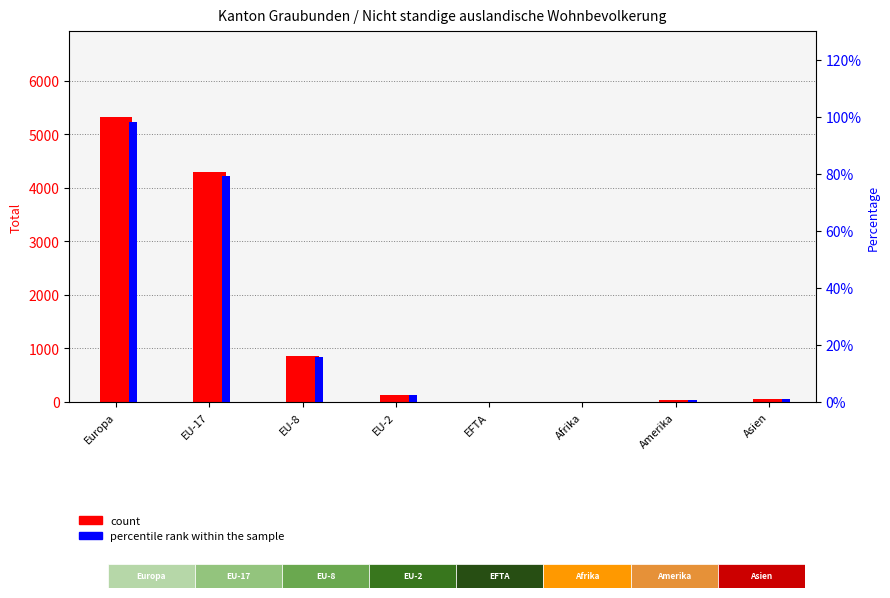

What is the label of the 5th bar from the right?

EU-2